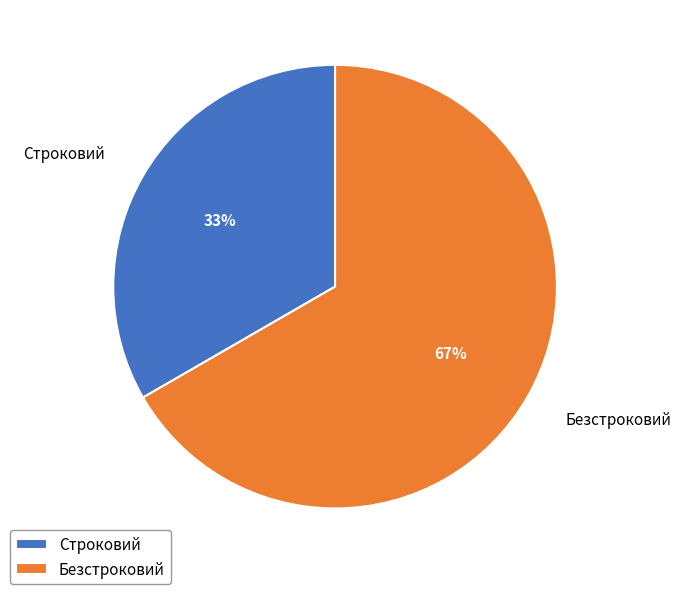

Count the number of slices in the pie.

2